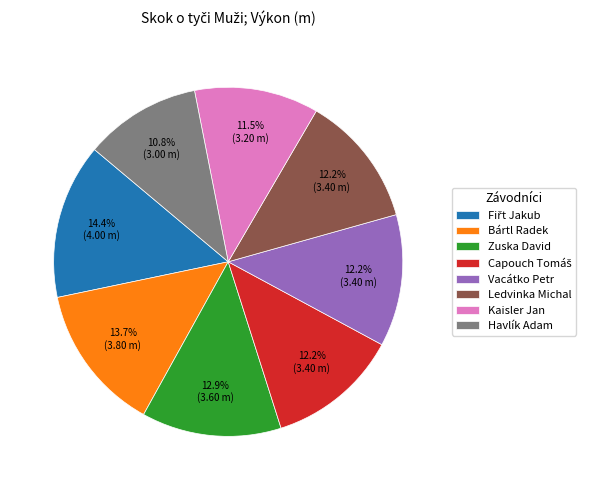

Does Zuska David account for over 50% of the chart?

No